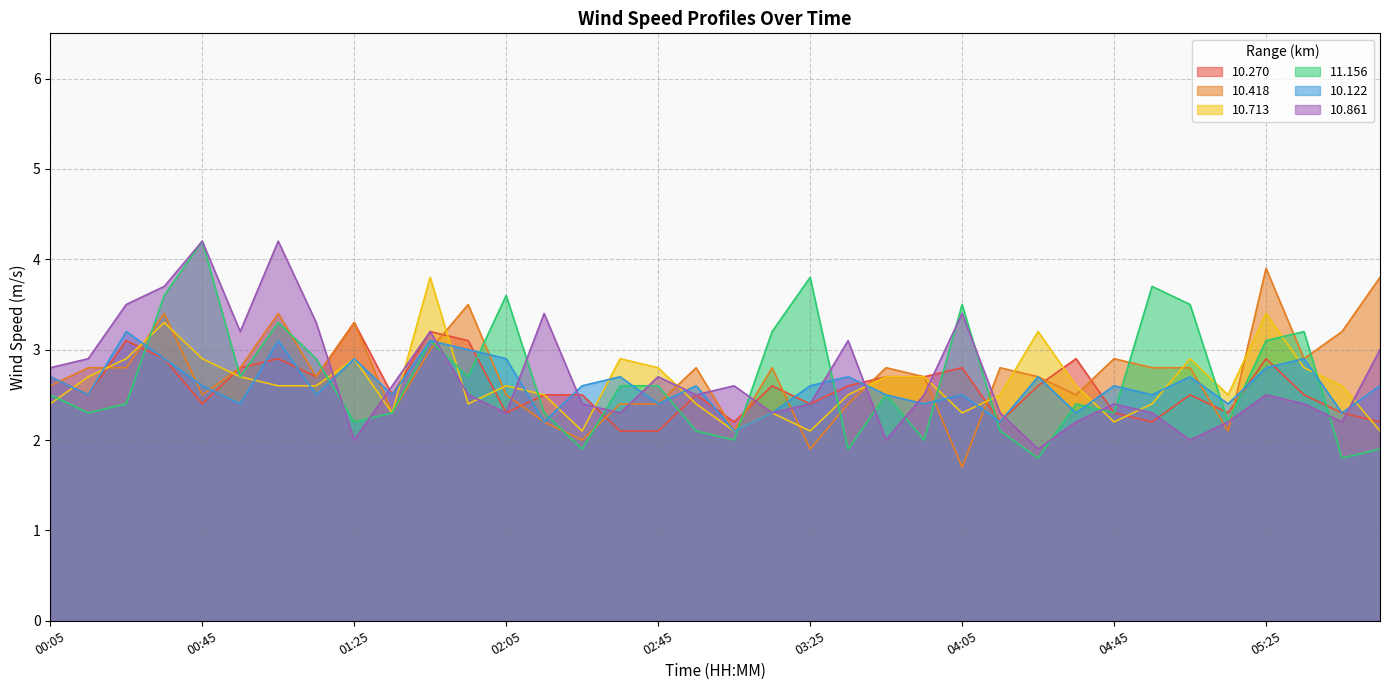

Between which two adjacent categories do 10.122 and 10.270 first intersect?

00:45 and 00:55